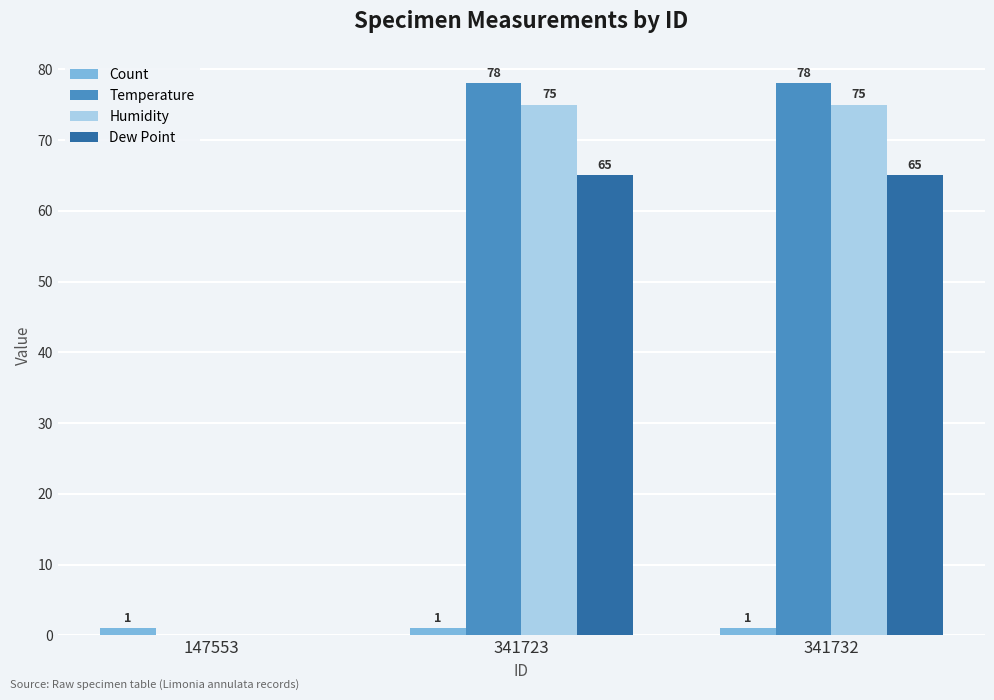

Which series has the widest spread of values?

Temperature